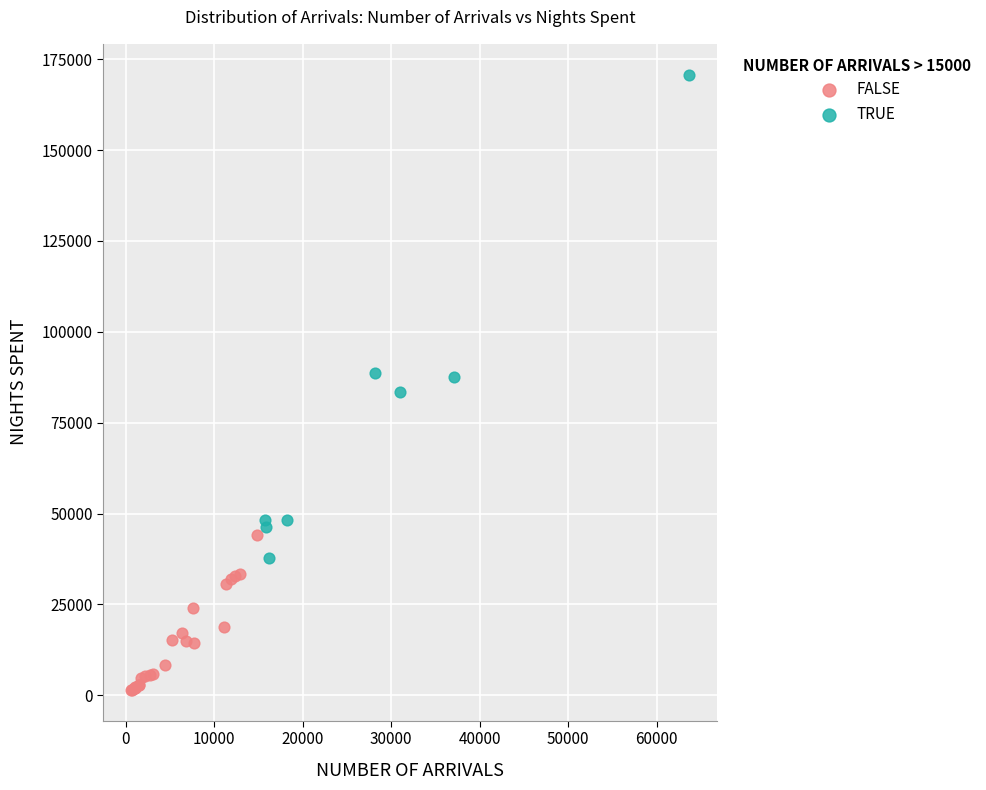

Which series reaches the minimum Y coordinate?

FALSE